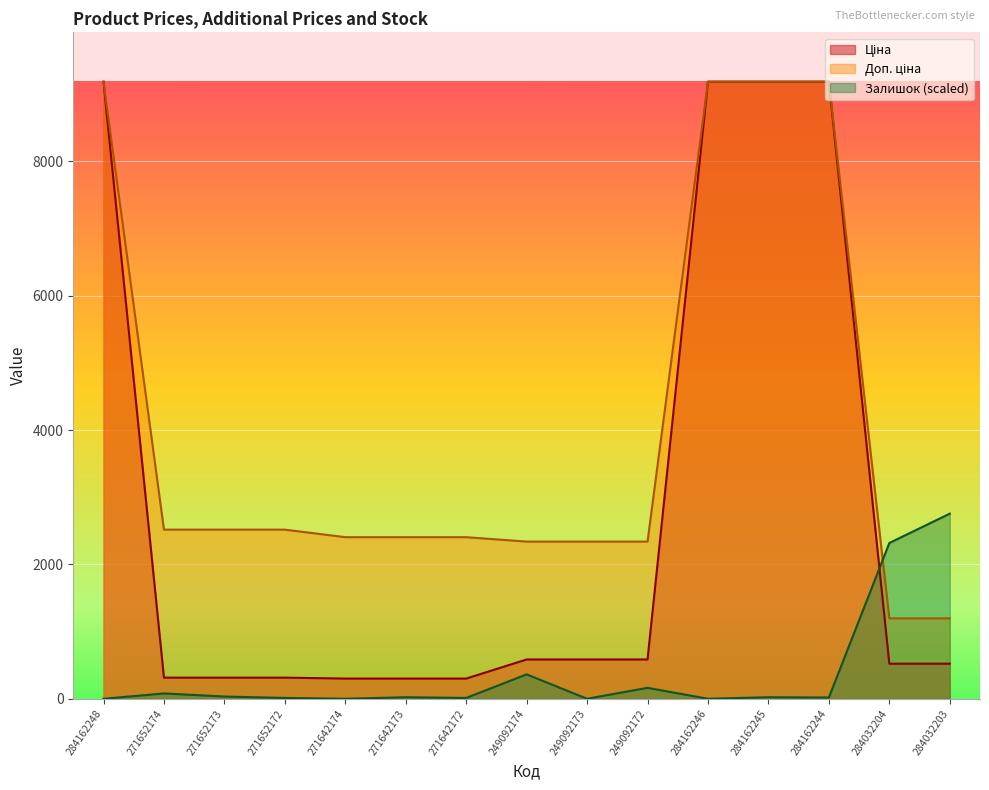

Which category has the highest value across all series?

284162248